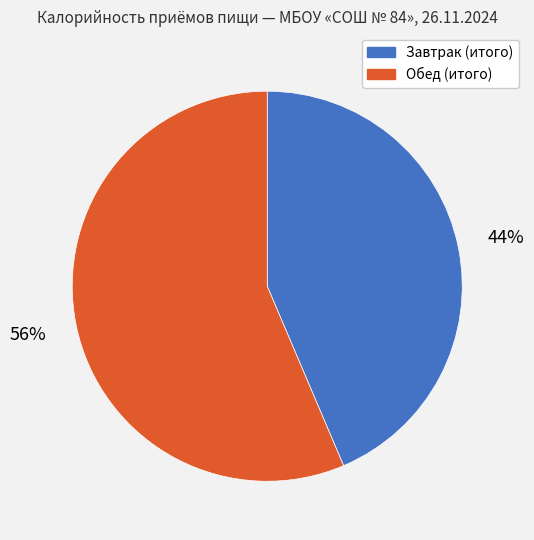

The Обед (итого) slice represents 56% of the pie. True or false?

True